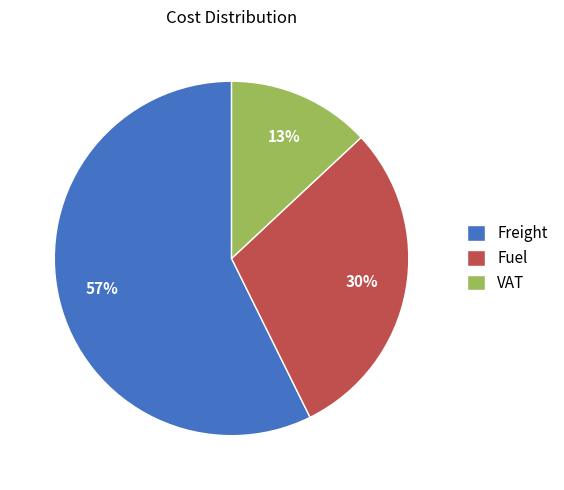

Count the number of slices in the pie.

3